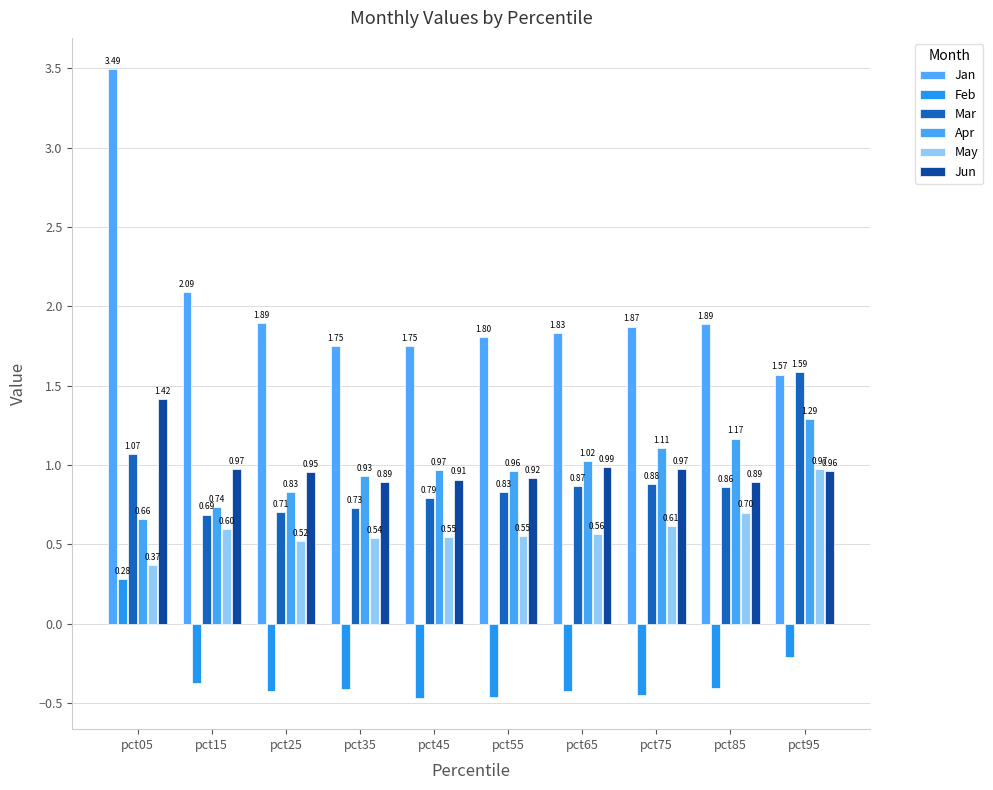

What is the difference between the second highest and second lowest values in the Apr series?

0.4